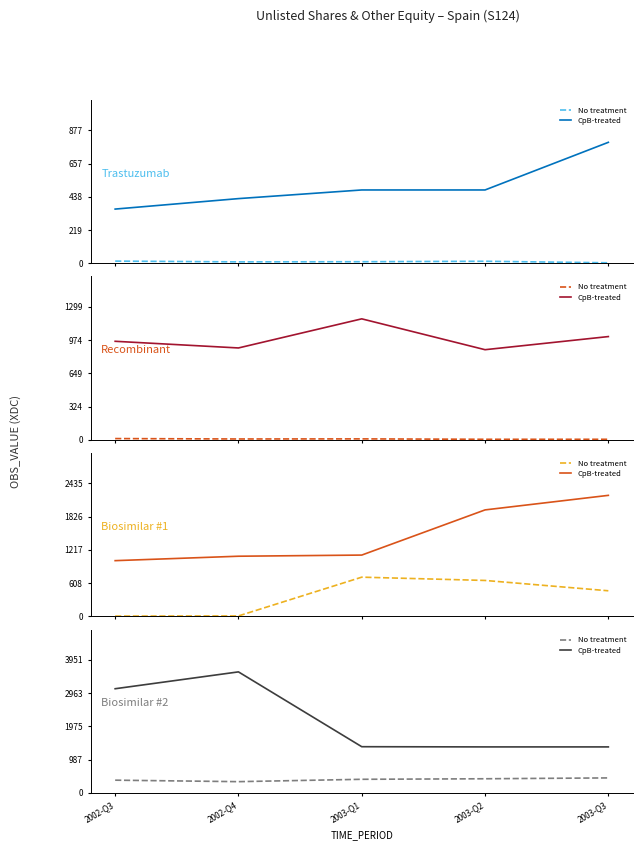

Where is the first local minimum for No treatment?

2002-Q4